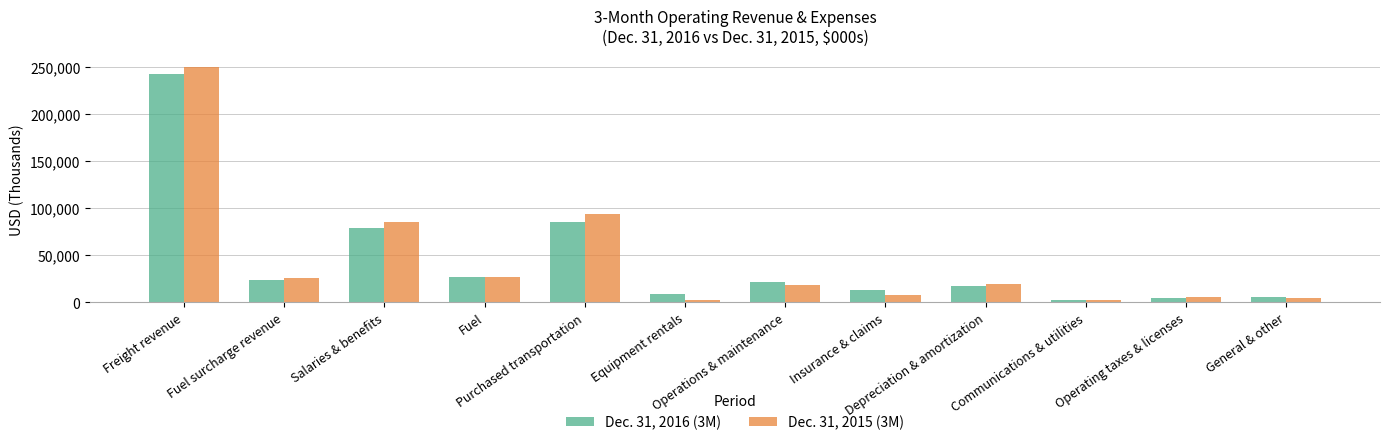

Rank the series at Fuel surcharge revenue from highest to lowest value.

Dec. 31, 2015 (3M), Dec. 31, 2016 (3M)